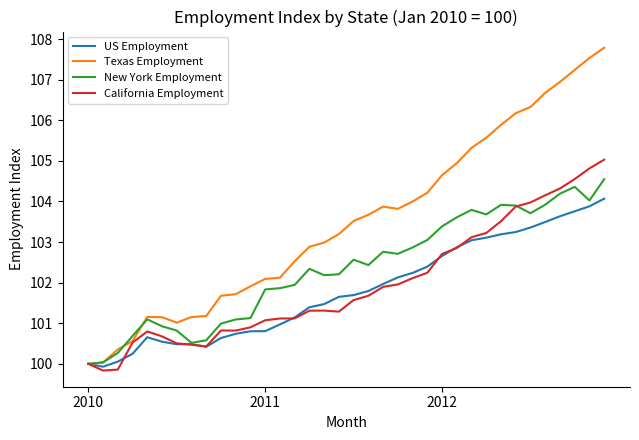

Does the chart have visible grid lines?

No